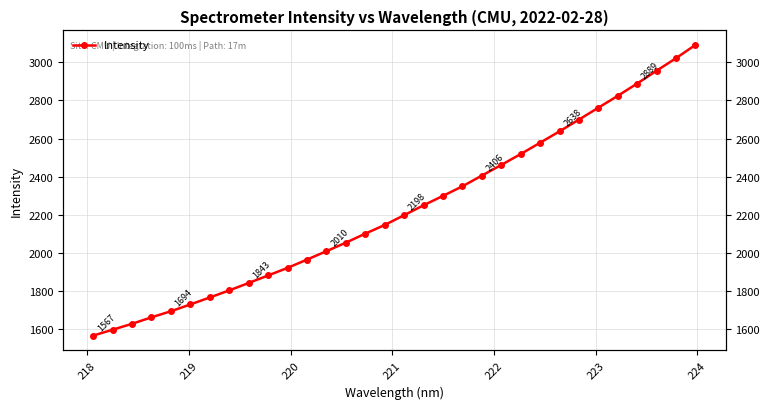

True or false: the data has more than 0 interior local peaks.

False